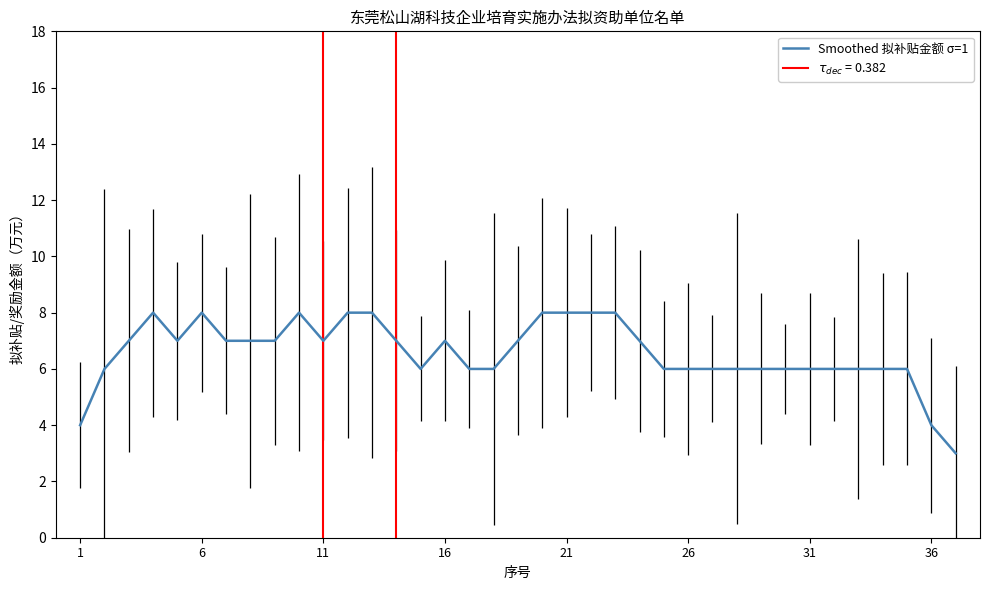

What is the highest value of the Smoothed 拟补贴金额 σ=1 series?

8